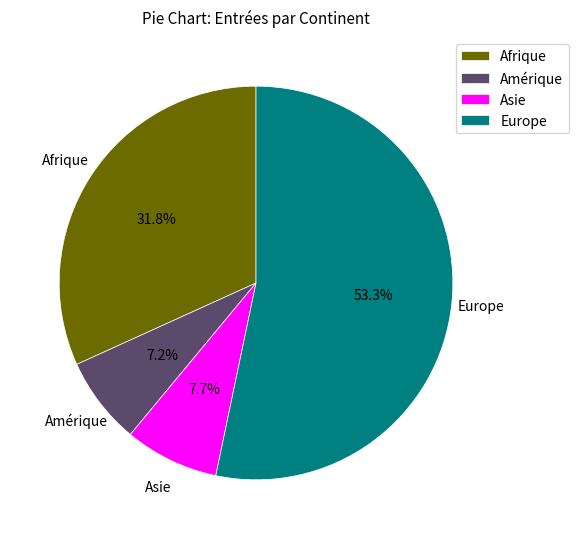

To the nearest percent, what is the difference between the largest and smallest slice percentages?

46%